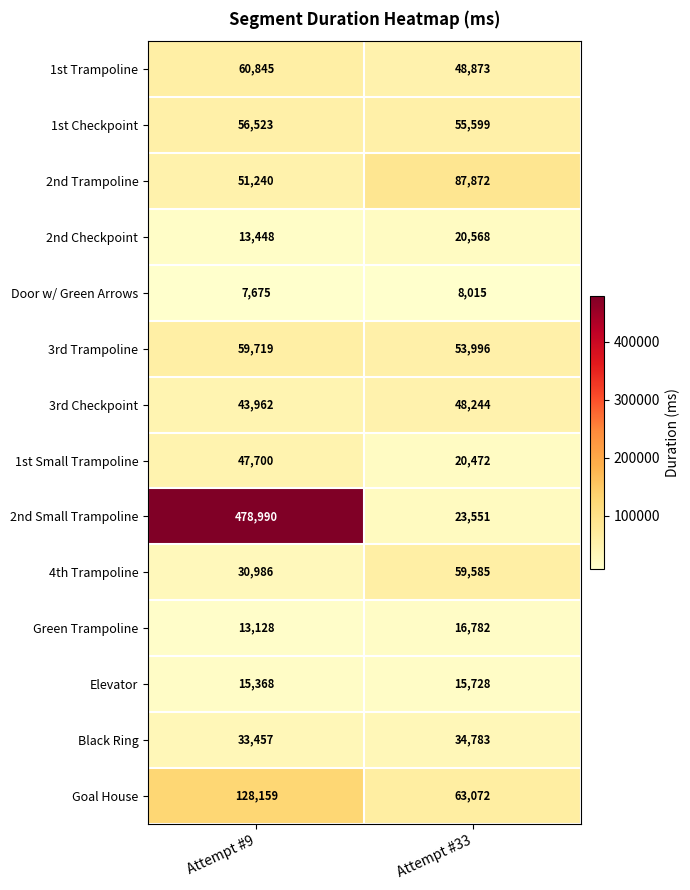

What is the spread (max minus min) of values at Attempt #33?

79857